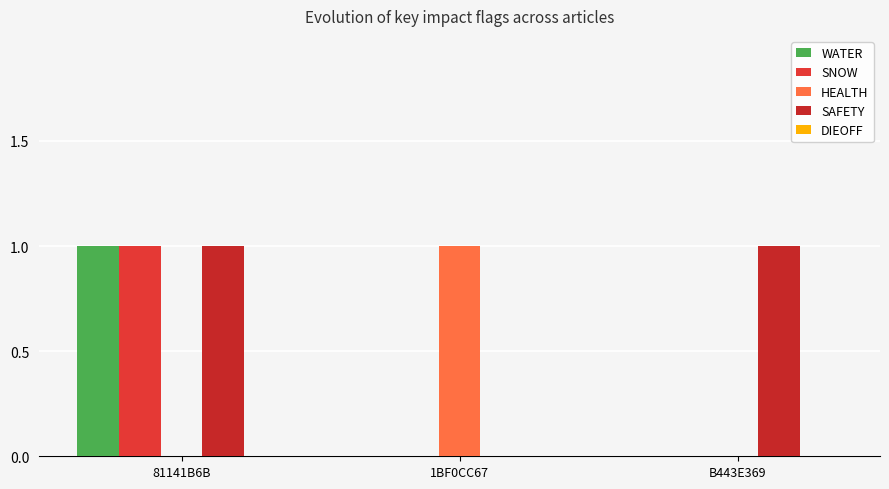

How many distinct data groups are displayed?

4